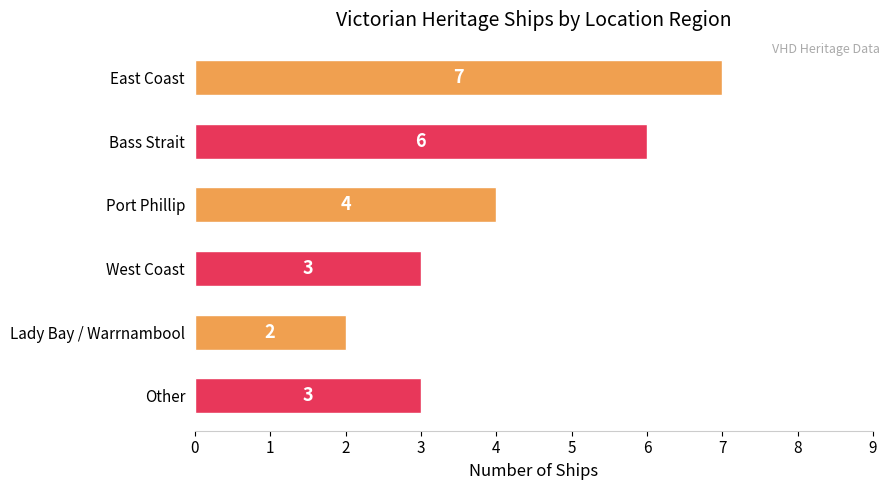

How many data points are less than 4?

3